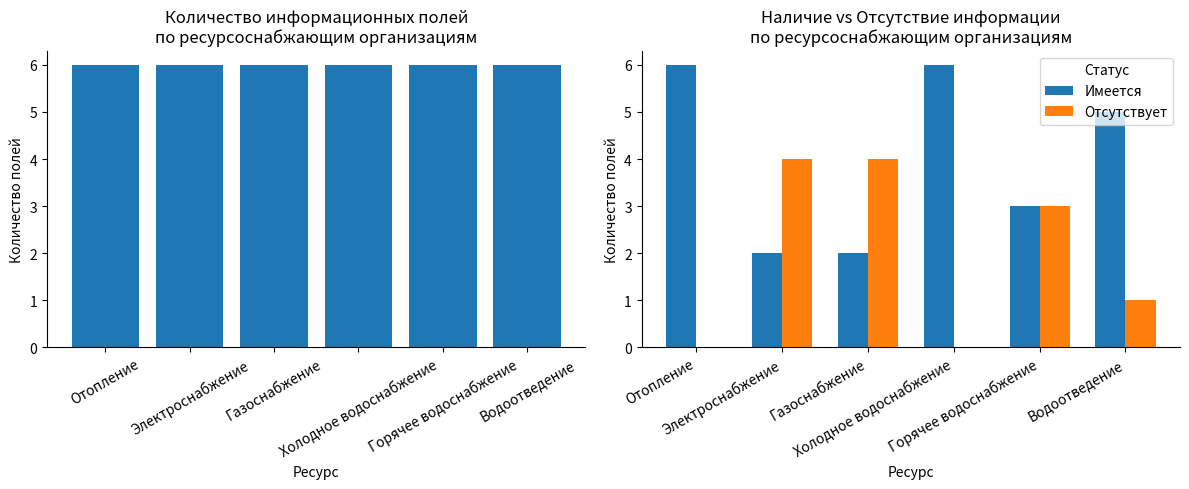

True or false: Всего полей has a value of 8 at Холодное водоснабжение.

False